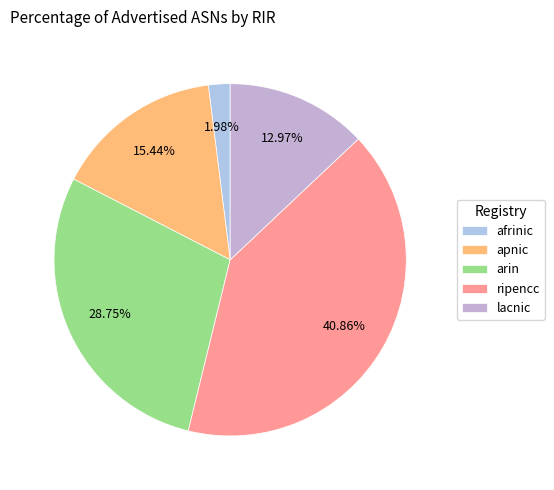

Count the number of slices in the pie.

5